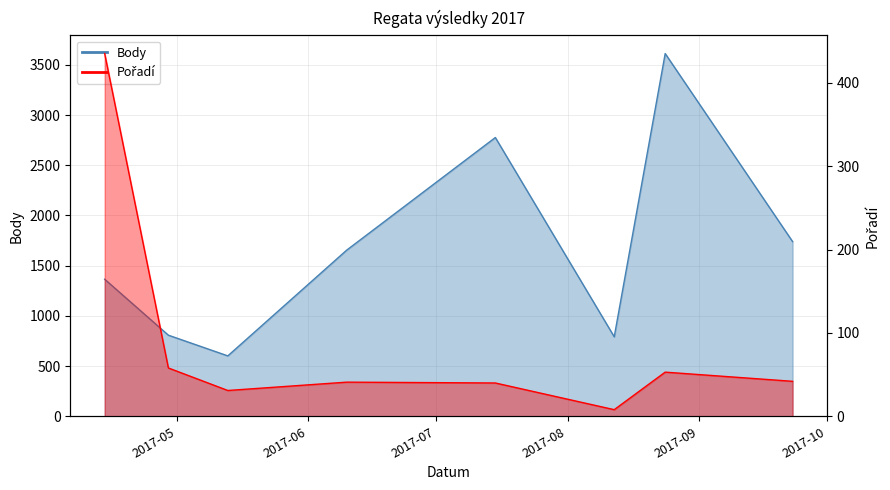

How many lines are shown in the chart?

2